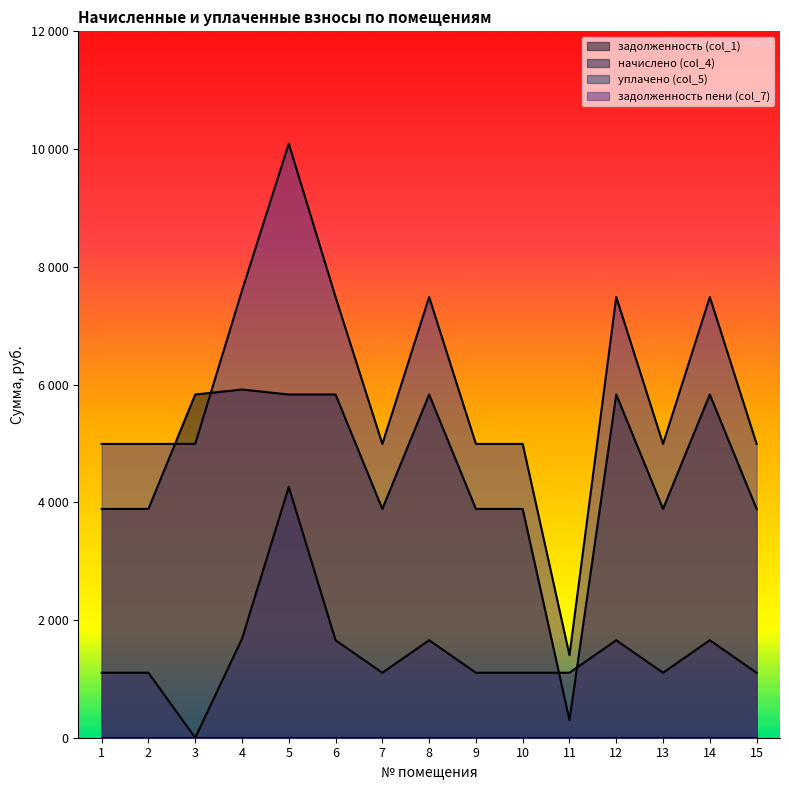

What is the difference between the second highest and second lowest values in the задолженность (col_1) series?

1943.5